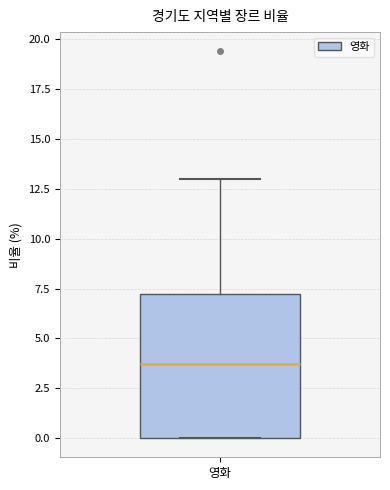

Transcribe this box plot: give where the median line is, the range the box spans, and where the two whiskers end, as read against the y-axis. The values are not printed on the chart, so give them approximately, as read against the axis.

median 3.5, box 0.0 to 7.5, whiskers 0.0 to 13.0